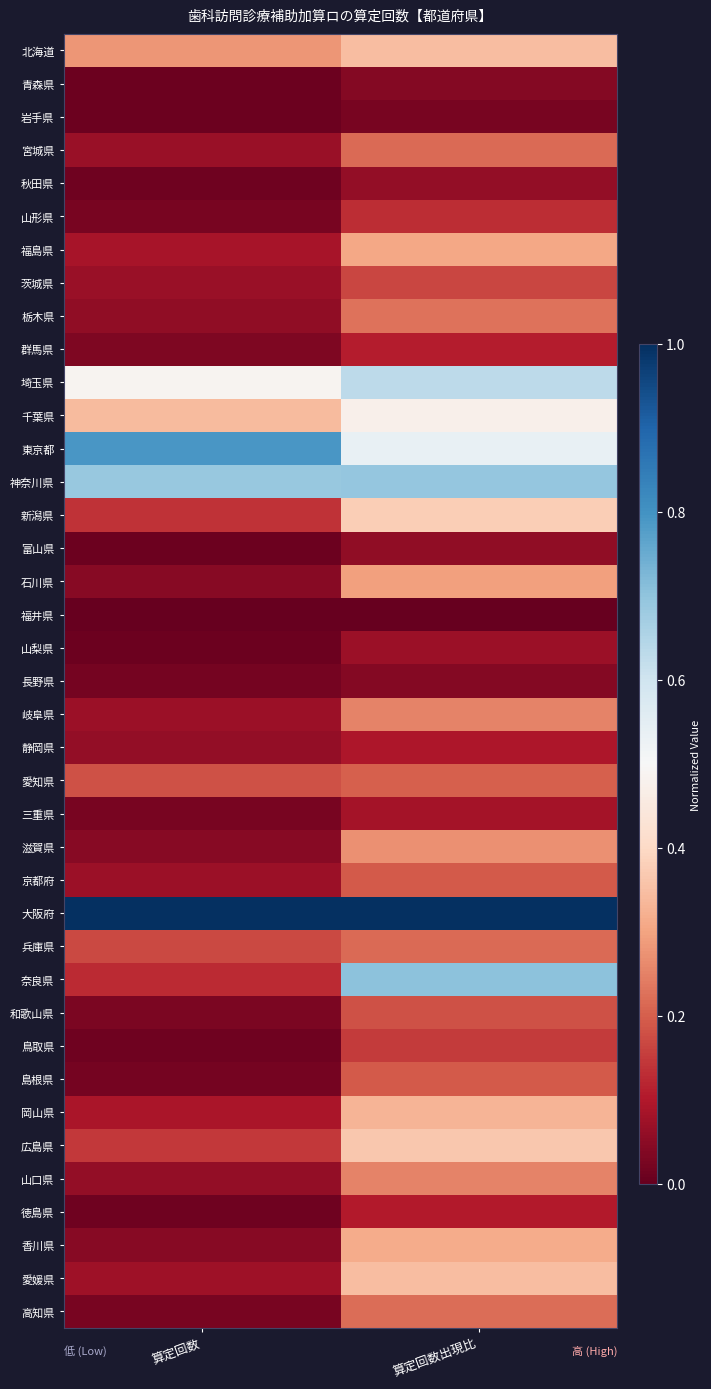

At which category is the sum across all series the highest?

算定回数出現比